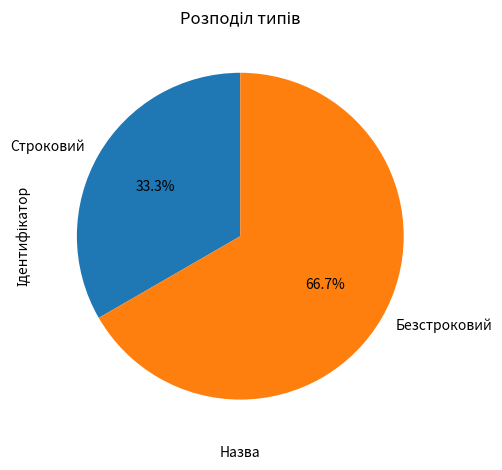

Is the sum of Безстроковий and Строковий greater than half?

Yes